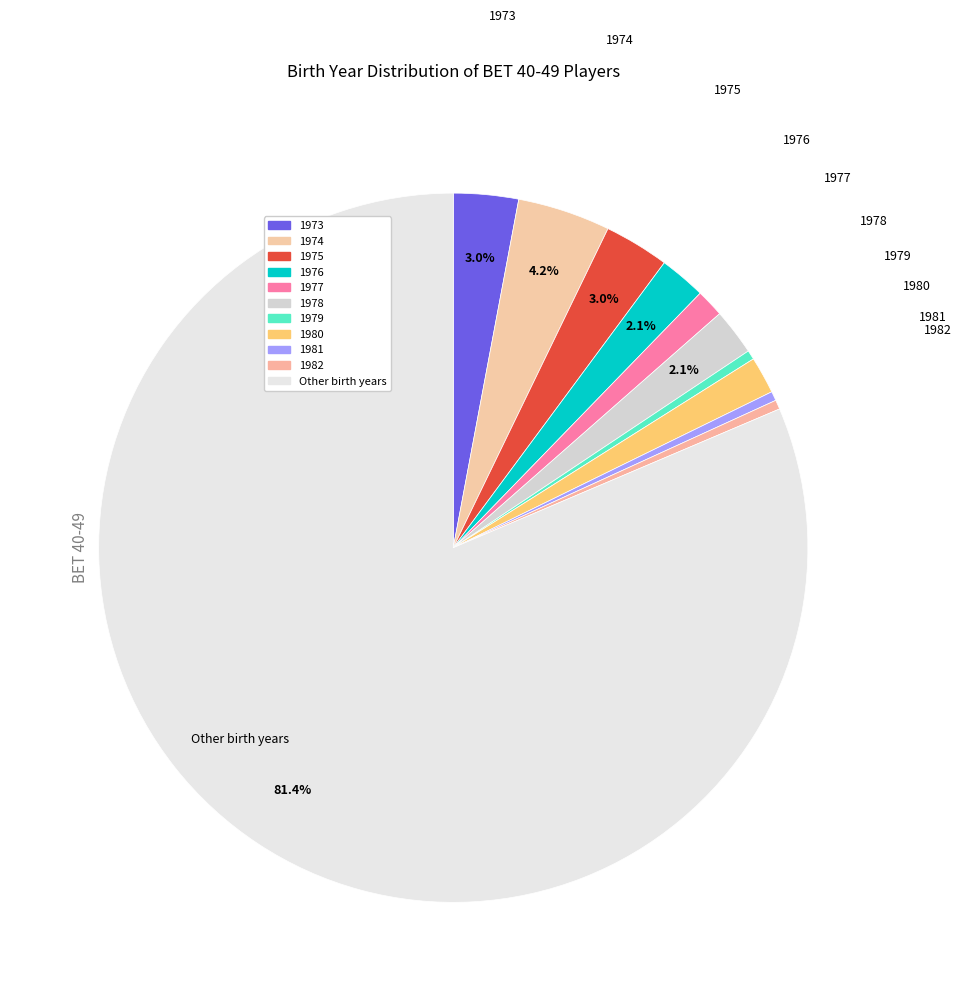

How many slices are in this pie chart?

11